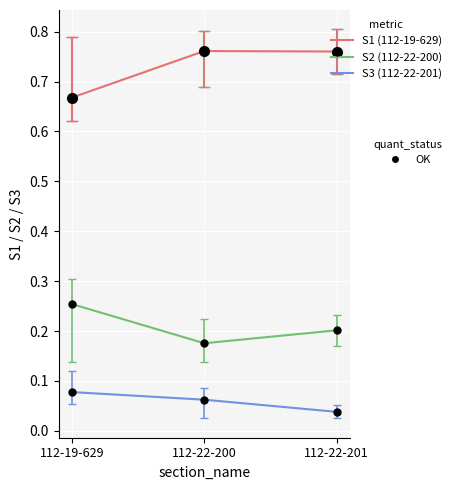

What is the difference between the highest and lowest values at 112-19-629?

0.6